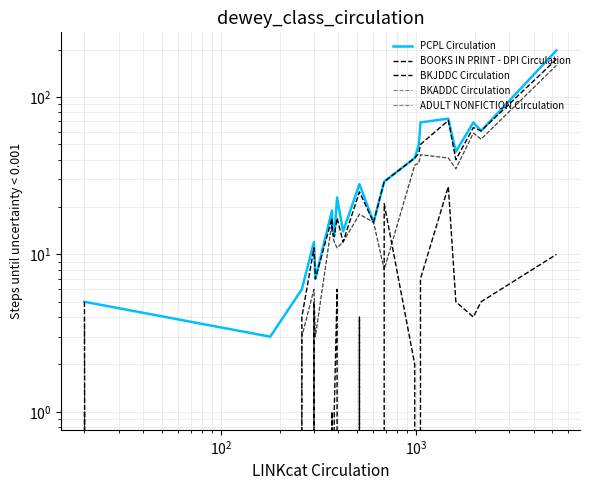

What are all the series names shown in the legend?

PCPL Circulation, BOOKS IN PRINT - DPI Circulation, BKJDDC Circulation, BKADDC Circulation, ADULT NONFICTION Circulation